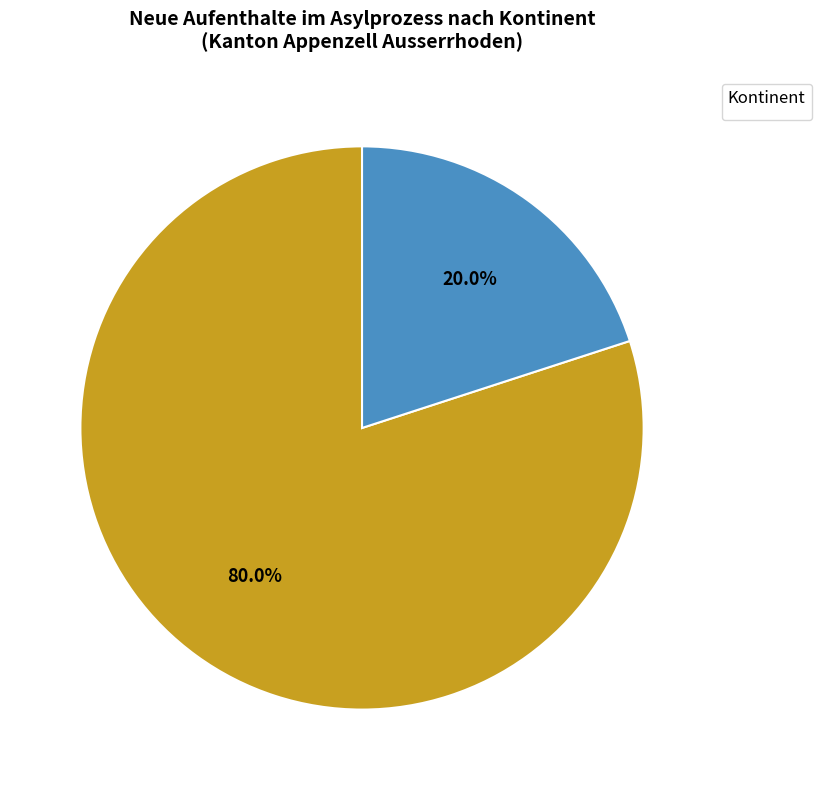

Is there any slice that represents more than half of the pie?

Yes